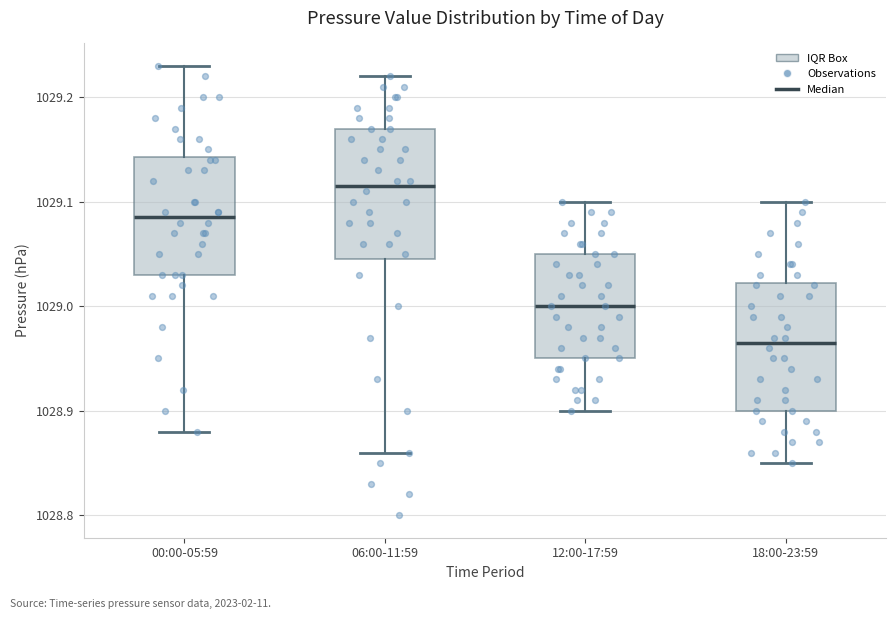

Where does the lower whisker of the box for 06:00-11:59 end on the y-axis? The values are not printed on the chart, so give them approximately, as read against the axis.

1028.86